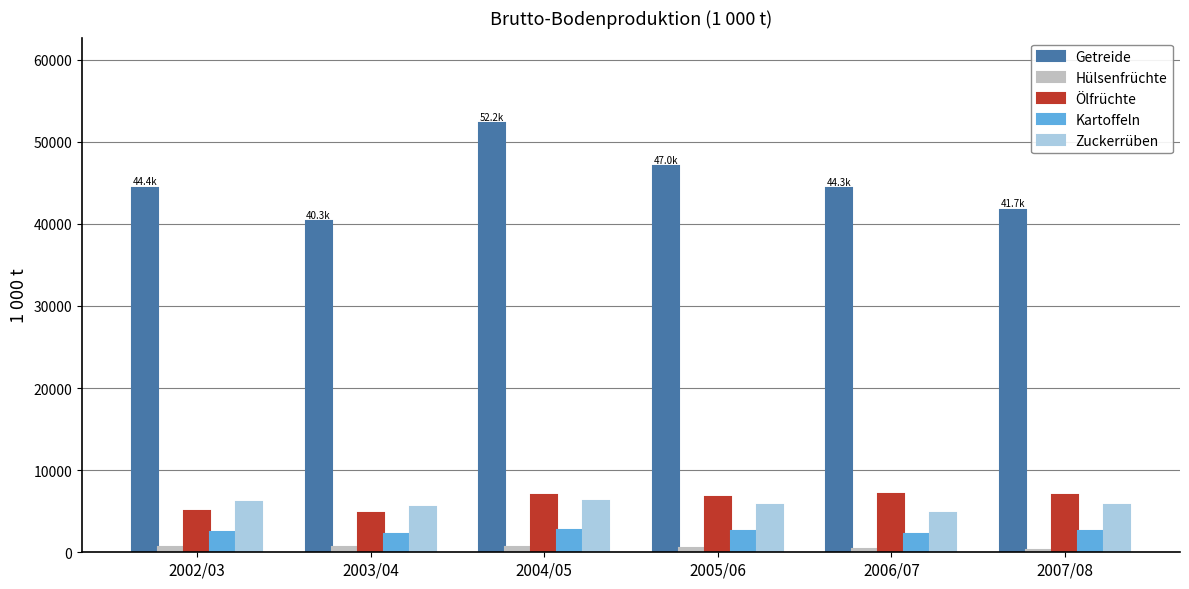

The value of Getreide at 2002/03 is 62704.1. True or false?

False